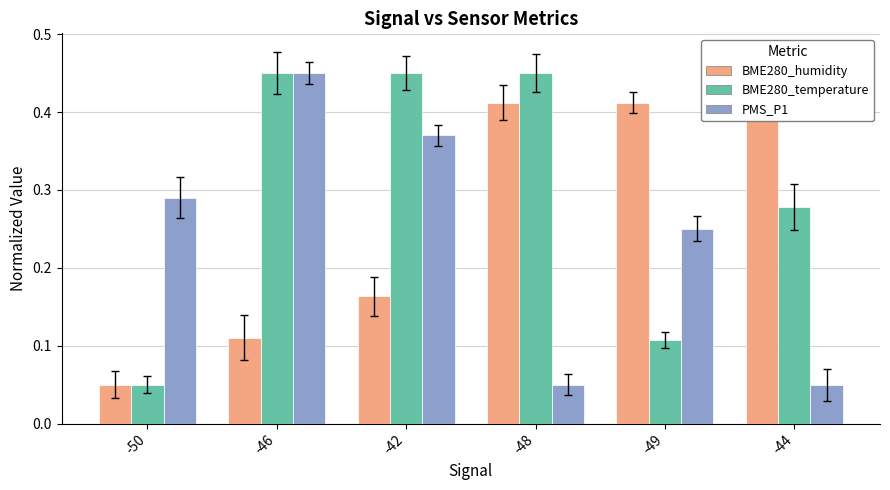

What is the difference between the maximum and minimum values in the PMS_P1 series?

0.4